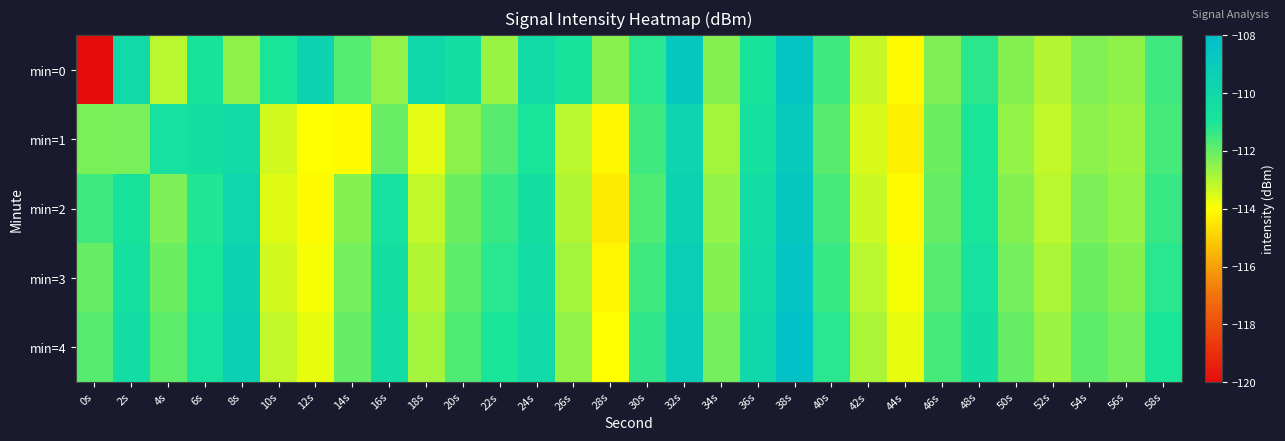

Reading left to right, what are all the values shown in this chart?

min=0: 0s=-208.1	2s=-110.1	4s=-113.1	6s=-110.9	8s=-112.6	10s=-111.0	12s=-109.6	14s=-111.8	16s=-112.6	18s=-110.0	20s=-110.5	22s=-112.7	24s=-110.2	26s=-110.8	28s=-112.5	30s=-111.2	32s=-108.7	34s=-112.4	36s=-110.9	38s=-108.5	40s=-111.5	42s=-113.3	44s=-114.1	46s=-112.3	48s=-111.2	50s=-112.4	52s=-113.0	54s=-112.4	56s=-112.5	58s=-111.5
min=1: 0s=-112.3	2s=-112.3	4s=-110.7	6s=-110.6	8s=-110.2	10s=-113.4	12s=-114.0	14s=-114.1	16s=-112.0	18s=-113.7	20s=-112.5	22s=-111.8	24s=-110.9	26s=-113.1	28s=-114.2	30s=-111.5	32s=-109.7	34s=-112.8	36s=-110.6	38s=-108.9	40s=-111.8	42s=-113.5	44s=-114.3	46s=-112.1	48s=-111.0	50s=-112.6	52s=-113.2	54s=-112.5	56s=-112.7	58s=-111.6
min=2: 0s=-111.5	2s=-110.8	4s=-112.3	6s=-111.1	8s=-109.8	10s=-113.6	12s=-114.1	14s=-112.4	16s=-110.7	18s=-113.2	20s=-112.1	22s=-111.4	24s=-110.5	26s=-113.0	28s=-114.4	30s=-111.7	32s=-109.5	34s=-112.6	36s=-110.4	38s=-108.7	40s=-111.6	42s=-113.3	44s=-114.1	46s=-112.0	48s=-110.9	50s=-112.4	52s=-113.1	54s=-112.3	56s=-112.6	58s=-111.4
min=3: 0s=-112.0	2s=-110.6	4s=-112.1	6s=-110.9	8s=-109.6	10s=-113.4	12s=-113.9	14s=-112.2	16s=-110.5	18s=-113.0	20s=-111.9	22s=-111.2	24s=-110.3	26s=-112.8	28s=-114.2	30s=-111.5	32s=-109.3	34s=-112.4	36s=-110.2	38s=-108.5	40s=-111.4	42s=-113.1	44s=-113.9	46s=-111.8	48s=-110.7	50s=-112.2	52s=-112.9	54s=-112.1	56s=-112.4	58s=-111.2
min=4: 0s=-111.8	2s=-110.4	4s=-111.9	6s=-110.7	8s=-109.4	10s=-113.2	12s=-113.7	14s=-112.0	16s=-110.3	18s=-112.8	20s=-111.7	22s=-111.0	24s=-110.1	26s=-112.6	28s=-114.0	30s=-111.3	32s=-109.1	34s=-112.2	36s=-110.0	38s=-108.3	40s=-111.2	42s=-112.9	44s=-113.7	46s=-111.6	48s=-110.5	50s=-112.0	52s=-112.7	54s=-111.9	56s=-112.2	58s=-111.0